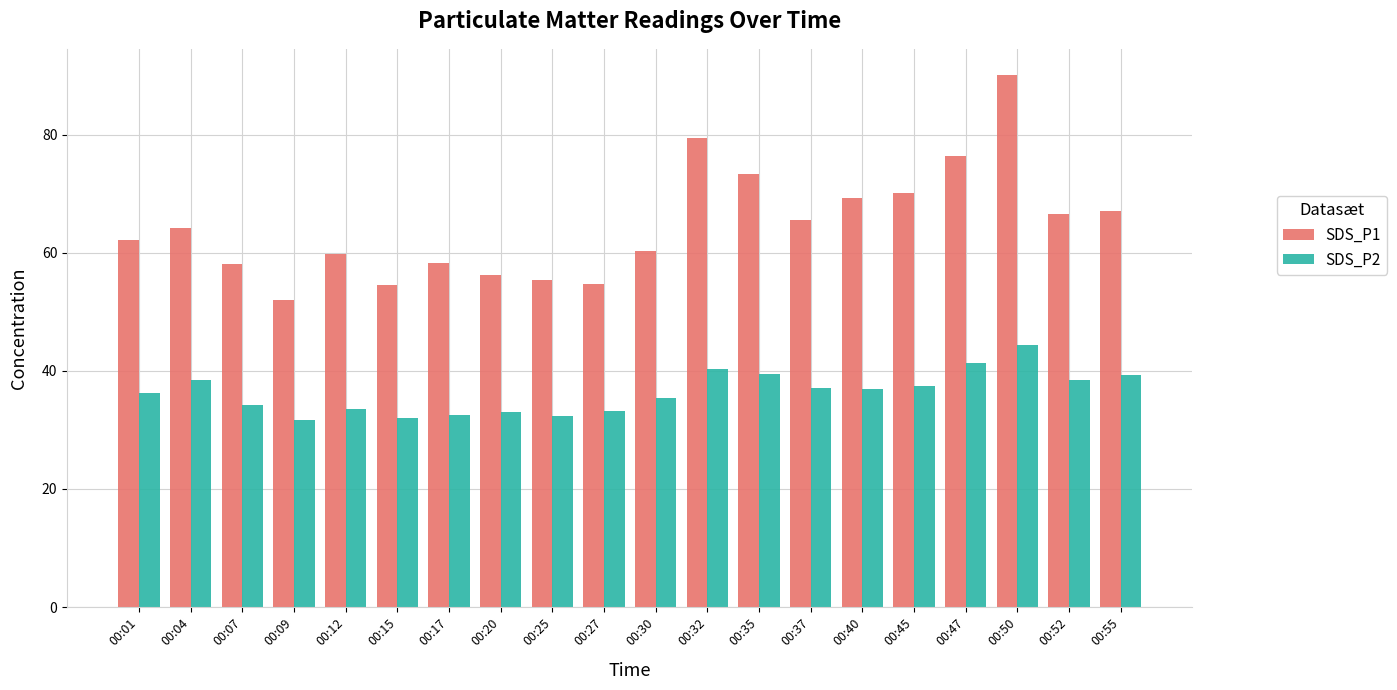

At which category does the chart reach its peak across all series?

00:50